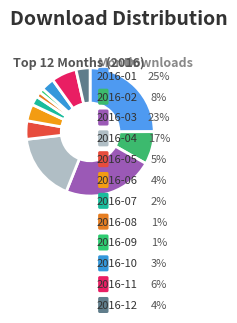

Count the number of slices in the pie.

12